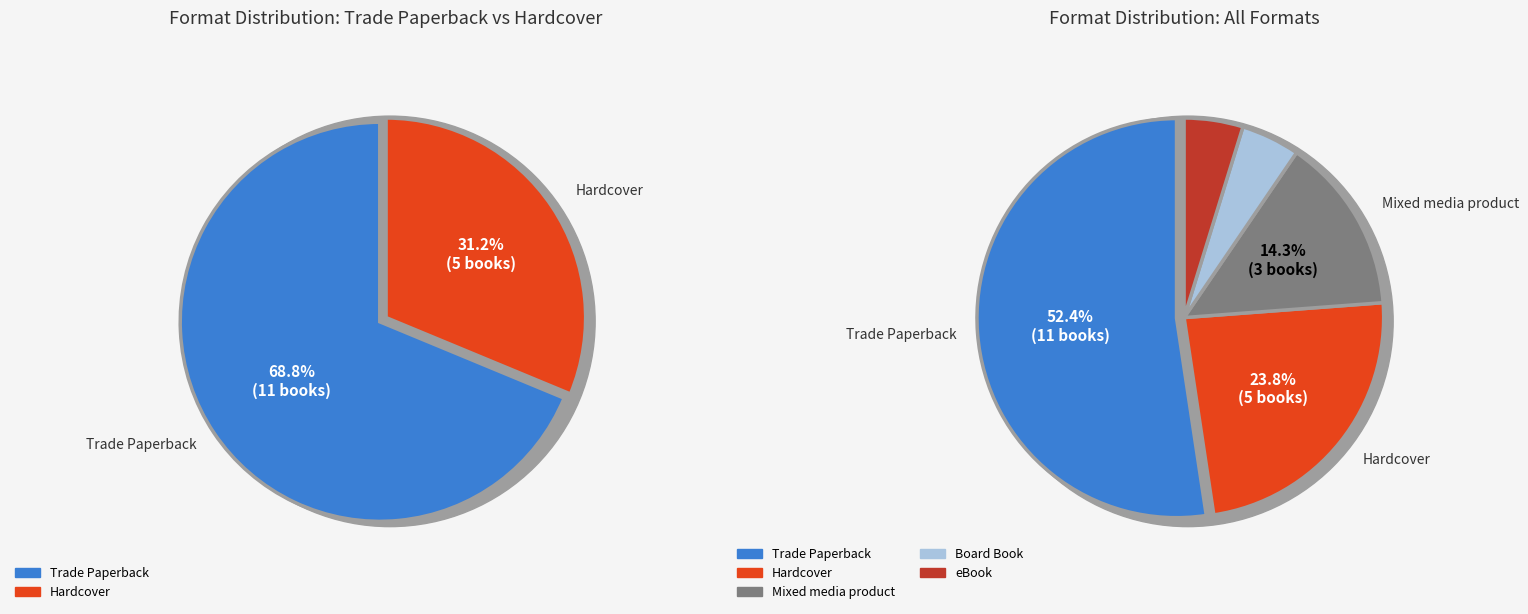

Which category has the biggest portion of the pie?

Trade Paperback